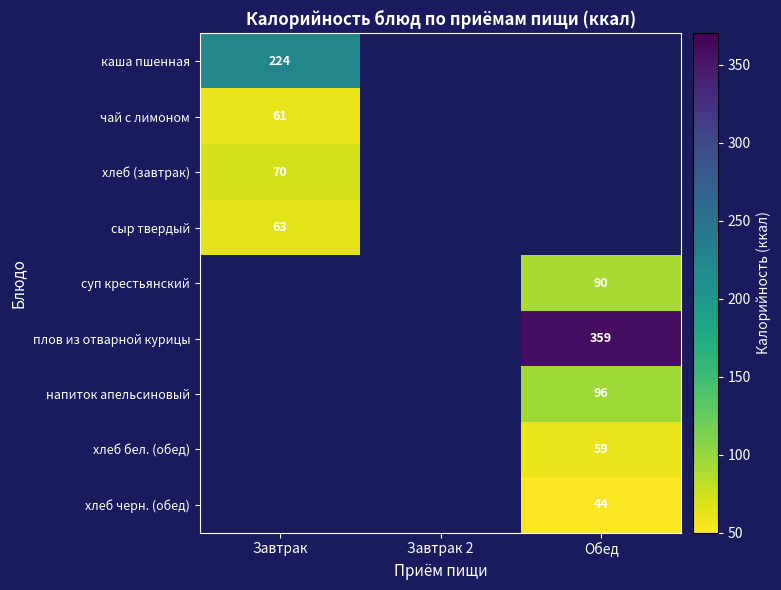

True or false: хлеб (завтрак) has a value of 70 at Завтрак.

True